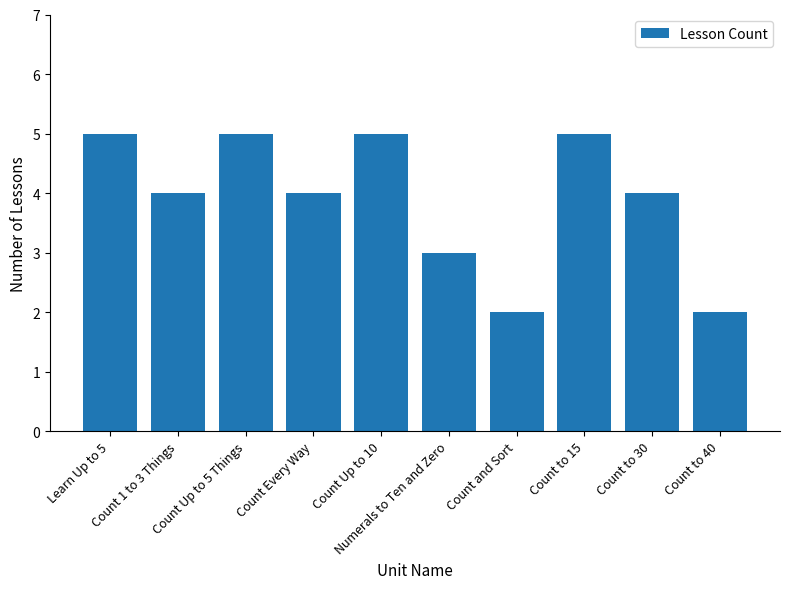

What is the difference between the values at Count to 15 and Count Every Way?

1